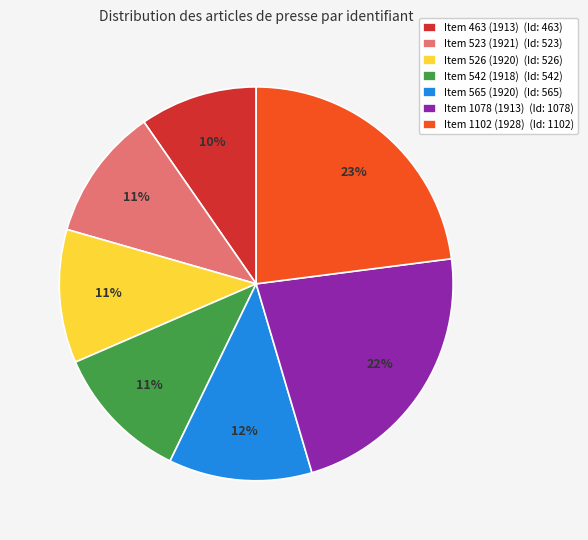

Is Item 523 (1921) the majority of the pie?

No